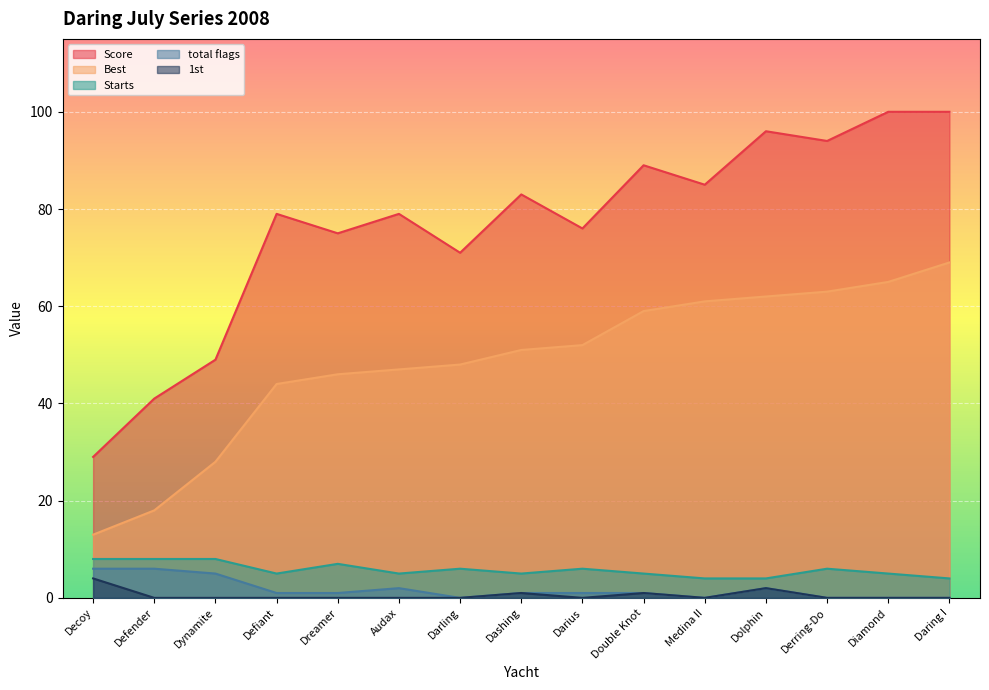

Is the value of Starts at Medina II greater than the value of Best at Dashing?

No